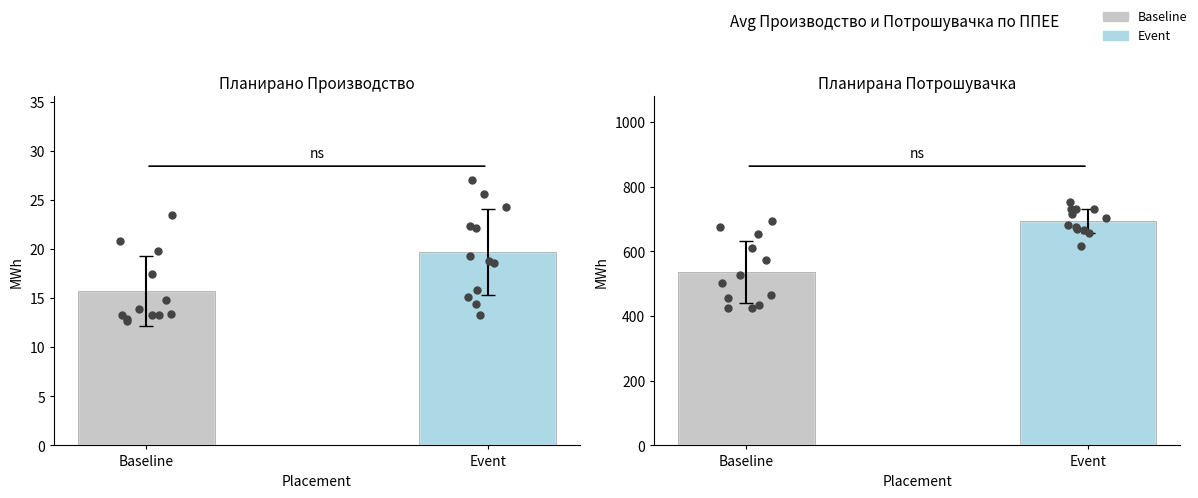

Is the value of Baseline points at Baseline greater than the value of Event points at 11?

No